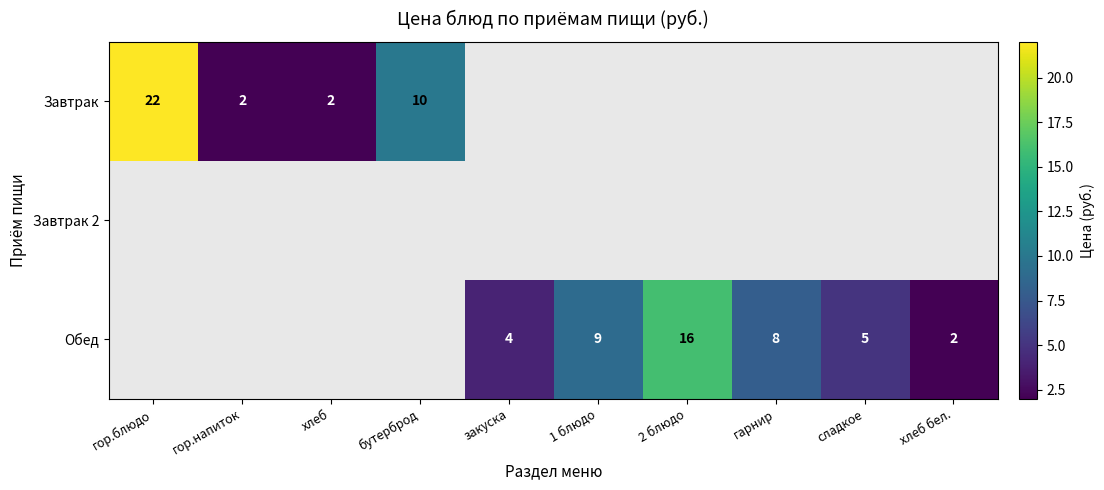

What is the difference between the Обед values at 1 блюдо and хлеб бел.?

7